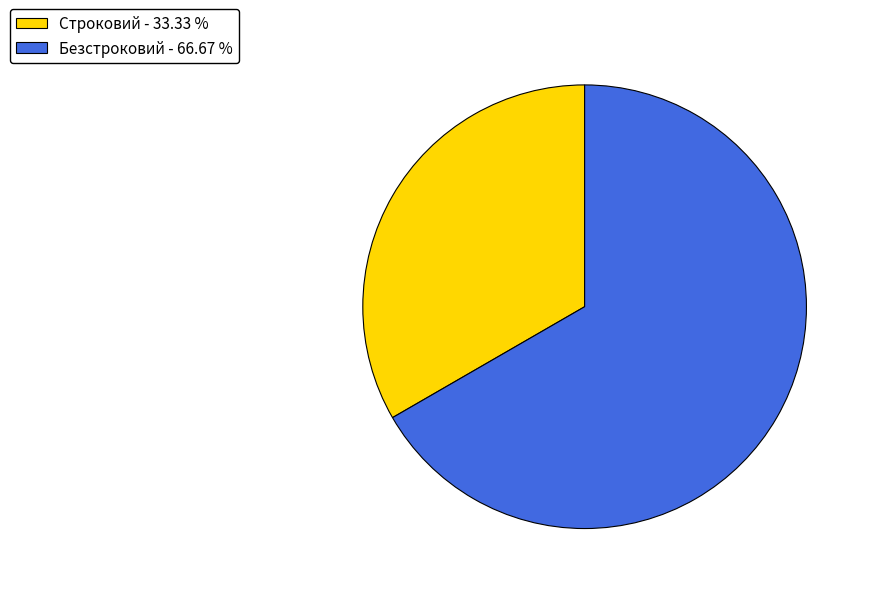

What is the largest slice in the pie chart?

Безстроковий